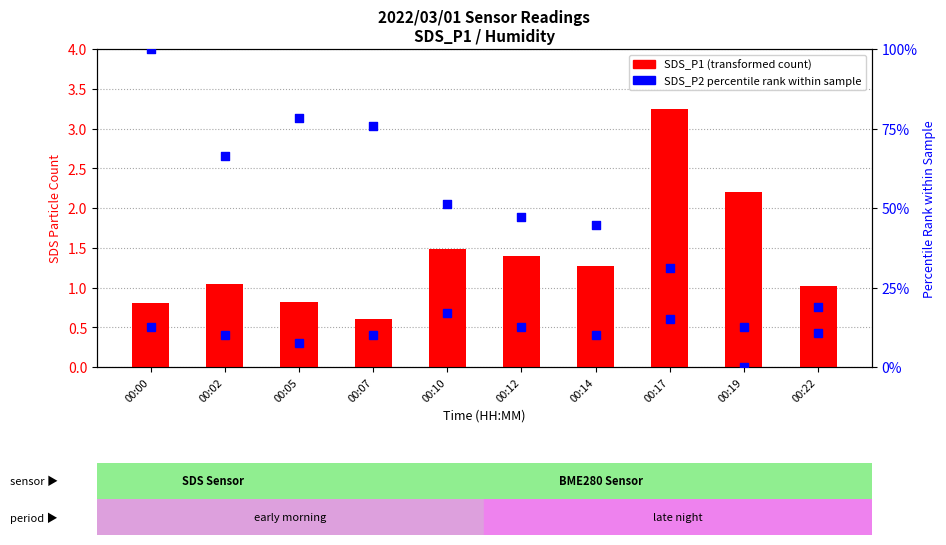

At how many categories does at least one series exceed 72?

3